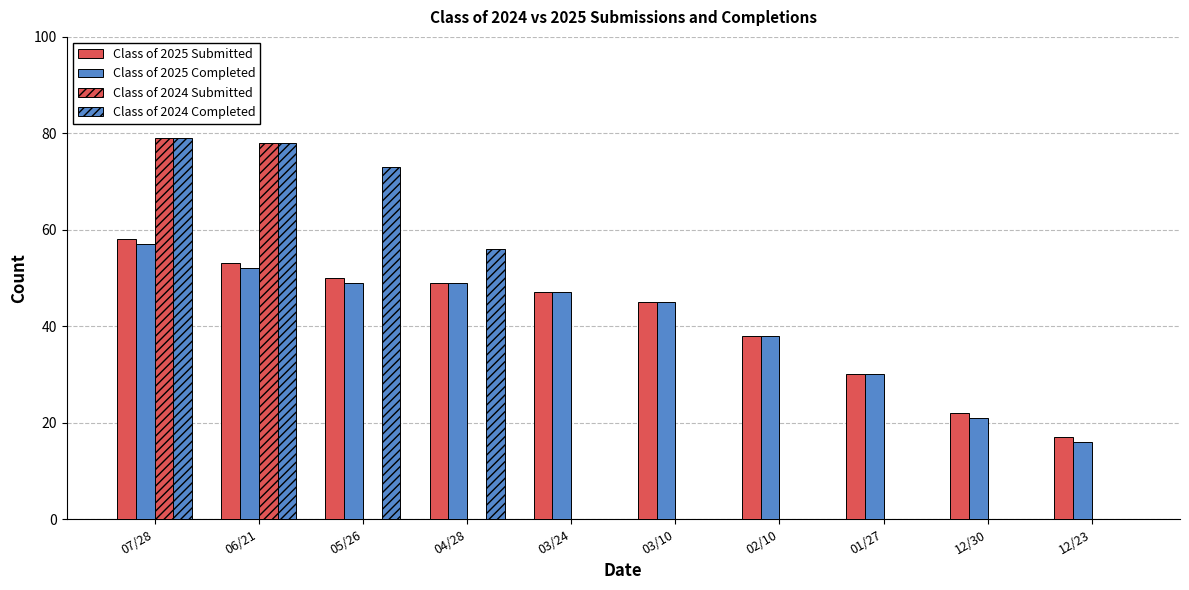

Reading left to right, transcribe all the data shown in this chart.

Class of 2025 Submitted: 58	53	50	49	47	45	38	30	22	17
Class of 2025 Completed: 57	52	49	49	47	45	38	30	21	16
Class of 2024 Submitted: 79	78	0	0	0	0	0	0	0	0
Class of 2024 Completed: 79	78	73	56	0	0	0	0	0	0